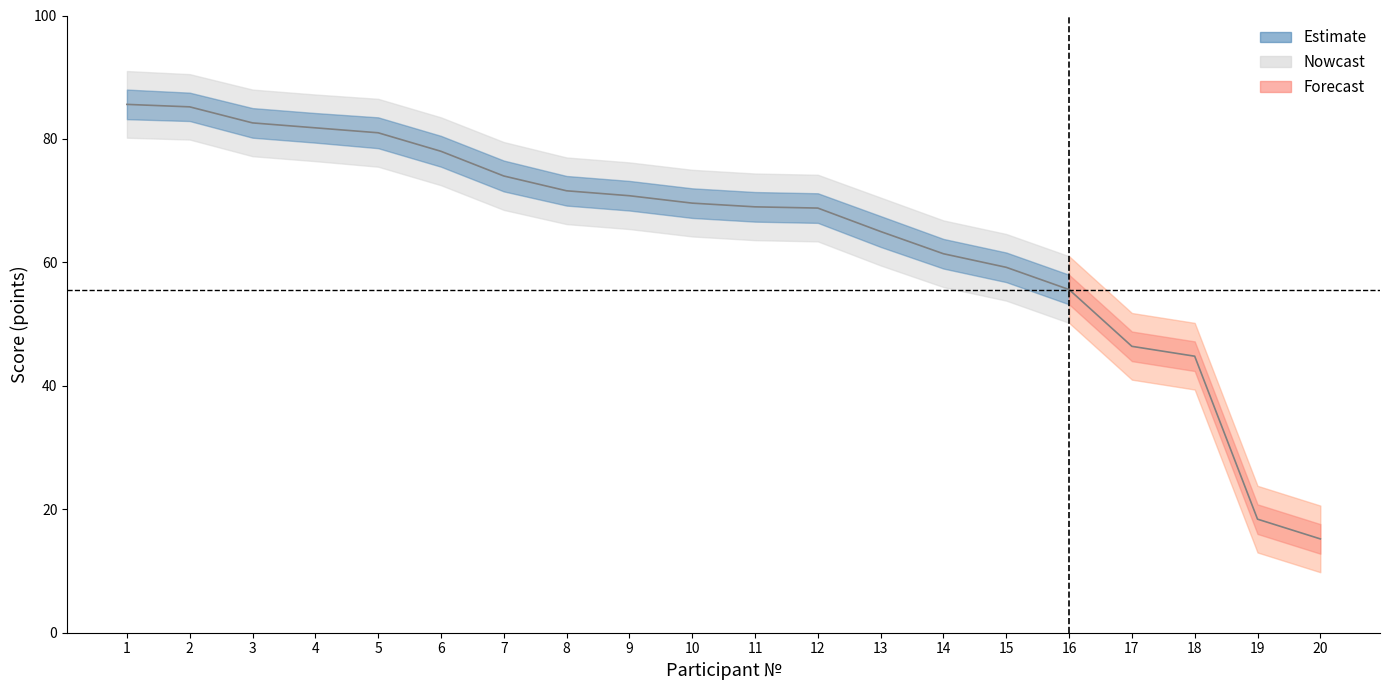

What is the difference between the second highest and second lowest values in the ИТОГО баллов series?

66.8